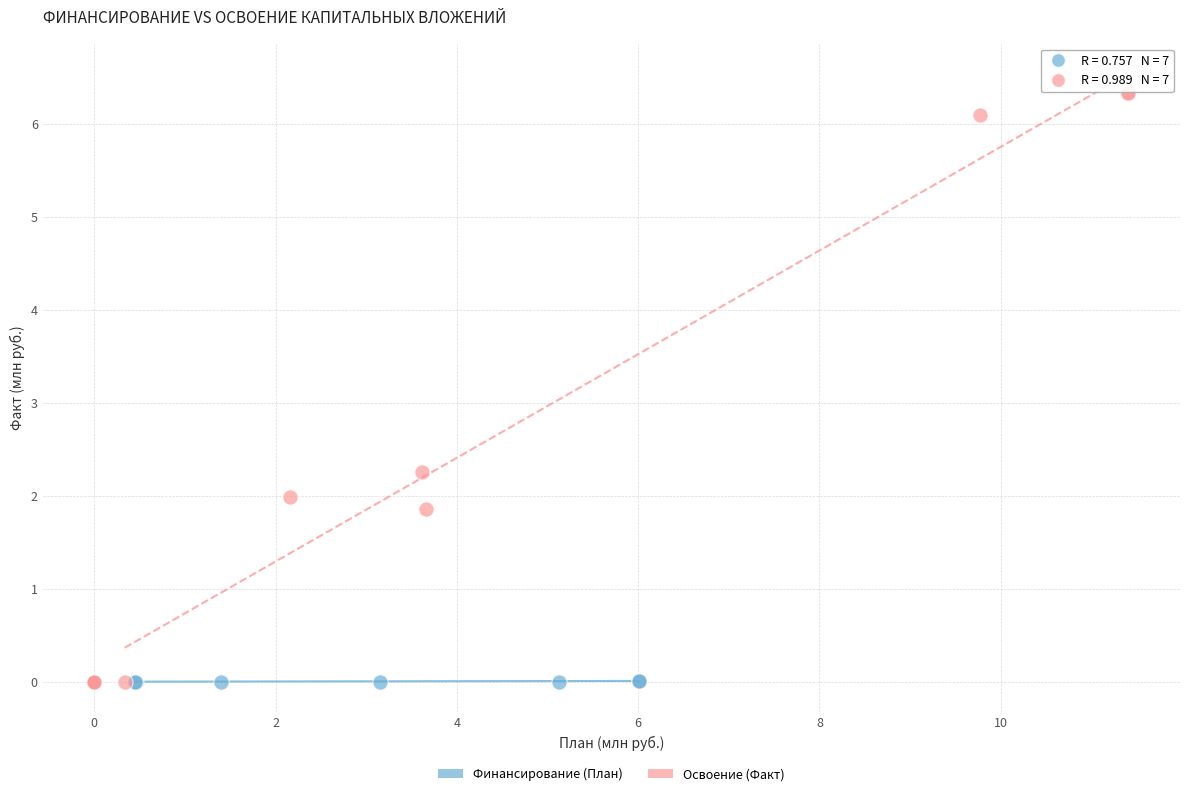

What are all the series names shown in the legend?

Финансирование (План), Освоение (Факт)